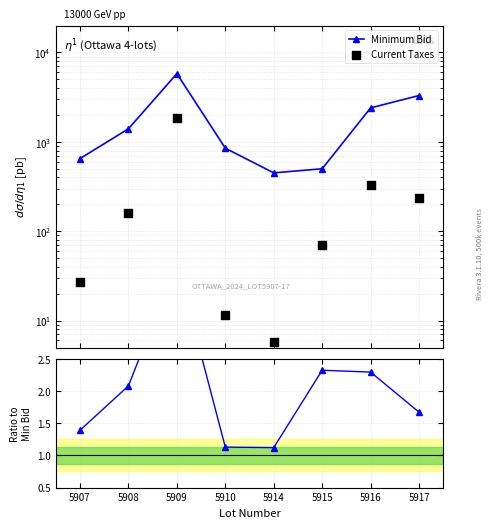

Which series contains the highest Y value?

Minimum Bid